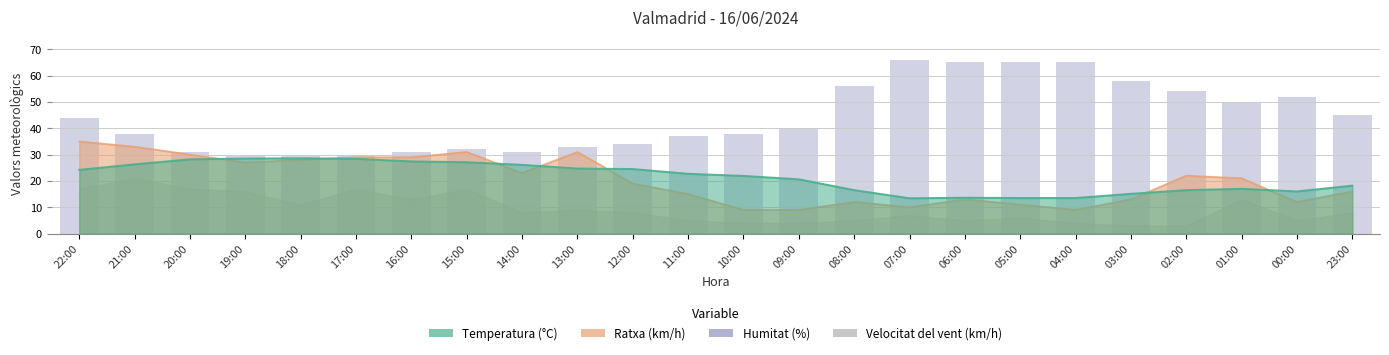

What is the average value?

44